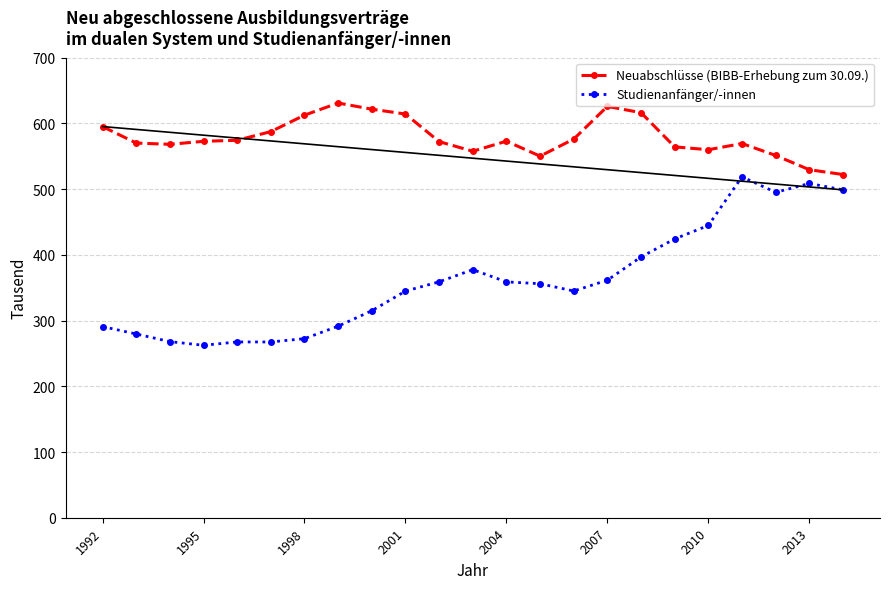

Is this an area chart (filled region under the line)?

No